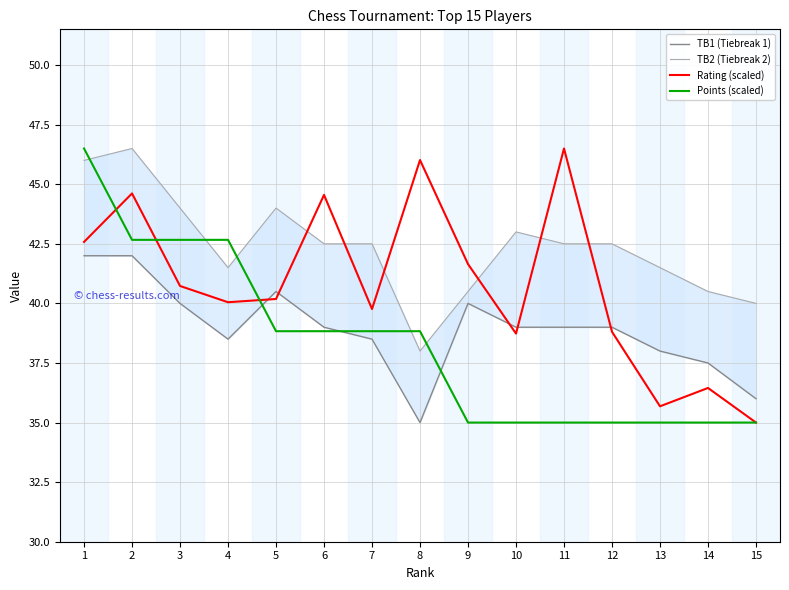

What is the minimum value for Points (scaled)?

35.0